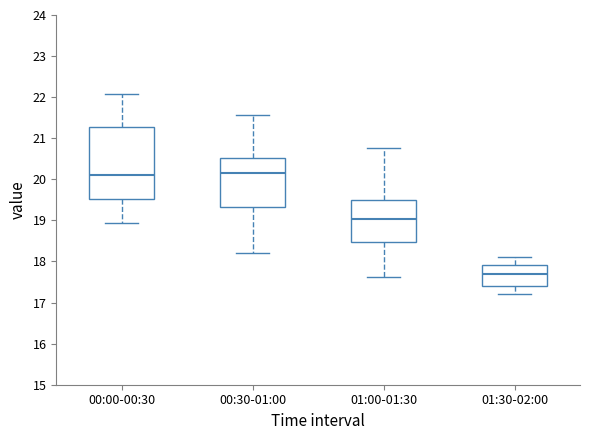

Which box is the tallest, from its lower edge to its upper edge?

00:00-00:30